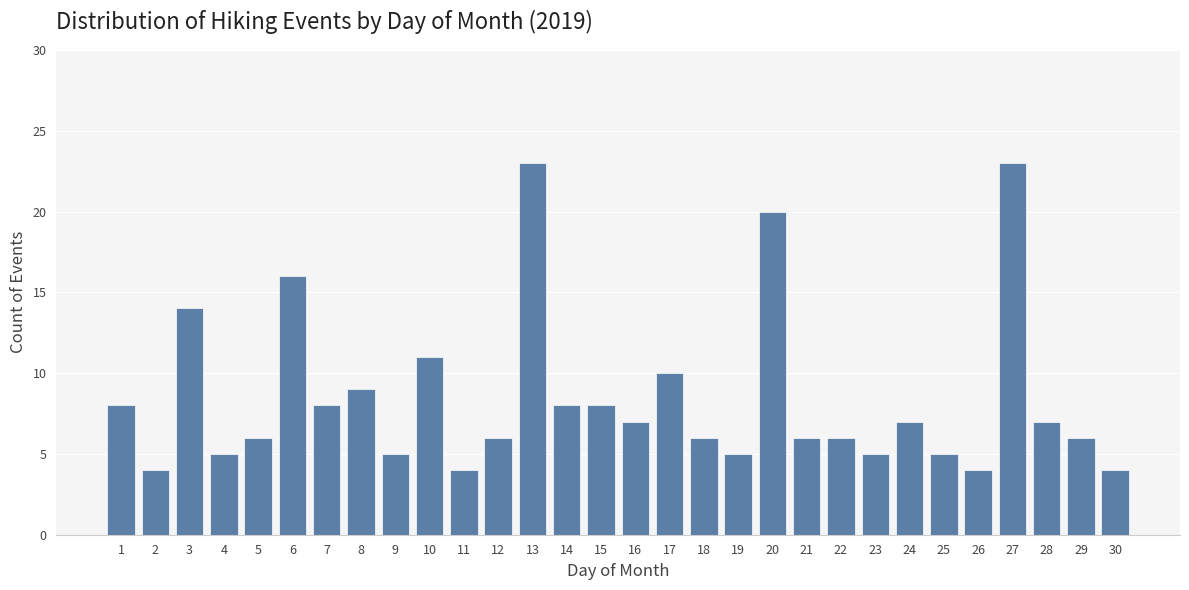

Reading left to right, transcribe all the data shown in this chart.

1=8	2=4	3=14	4=5	5=6	6=16	7=8	8=9	9=5	10=11	11=4	12=6	13=23	14=8	15=8	16=7	17=10	18=6	19=5	20=20	21=6	22=6	23=5	24=7	25=5	26=4	27=23	28=7	29=6	30=4